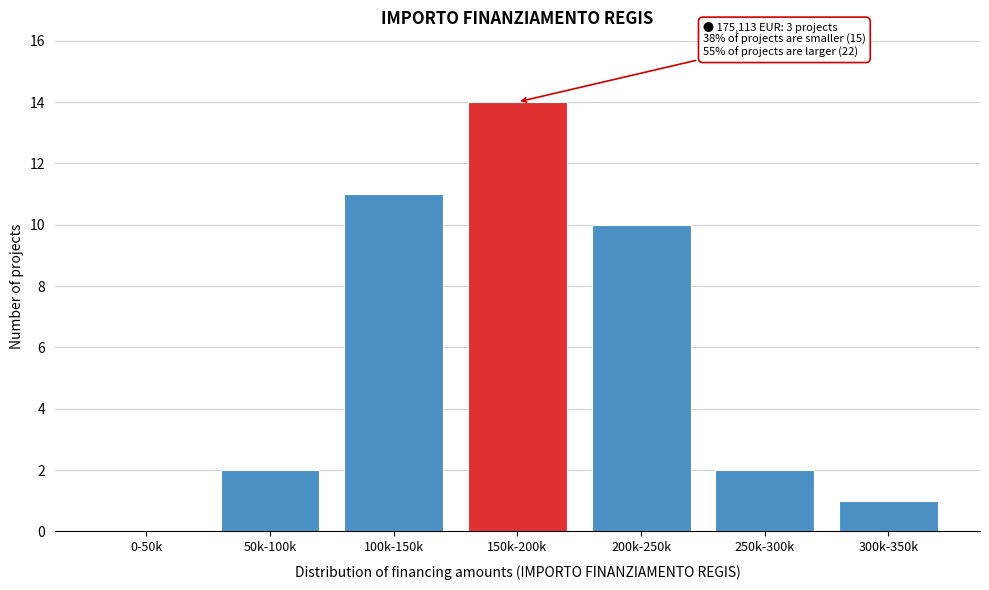

Reading left to right, what are all the values shown in this chart?

0-50k=0	50k-100k=2	100k-150k=11	150k-200k=14	200k-250k=10	250k-300k=2	300k-350k=1